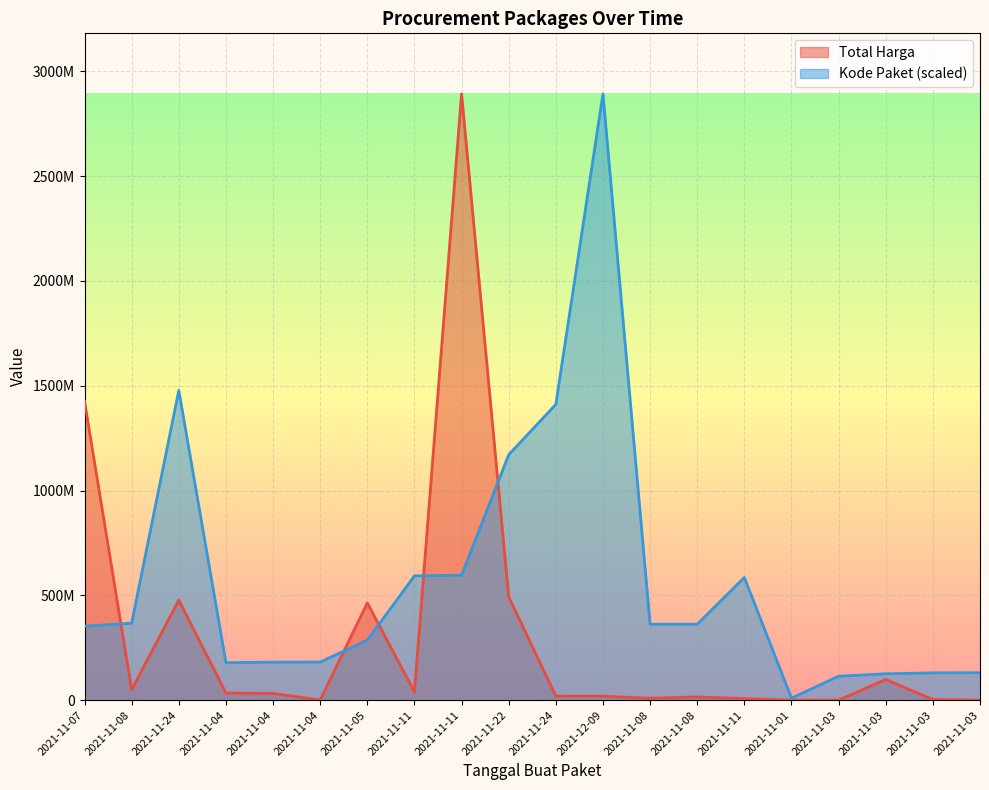

List the series in order of their overall mean, lowest first.

Total Harga, Kode Paket (scaled)